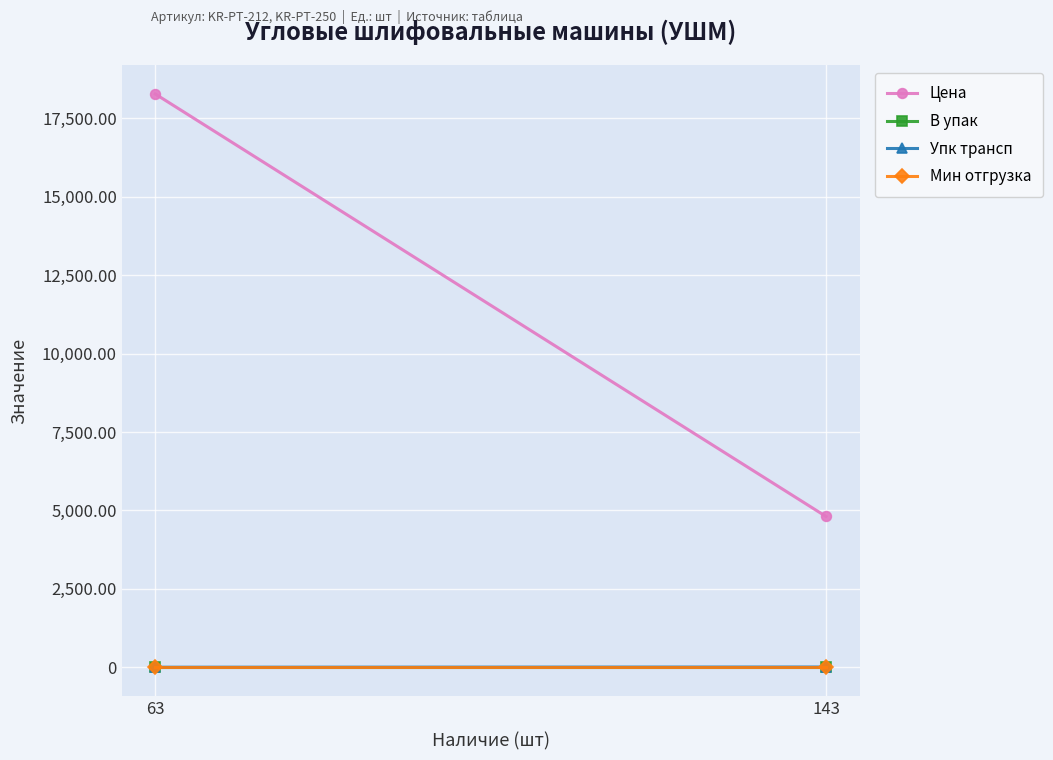

What is the sum of the В упак values at 143 and 63?

2.0